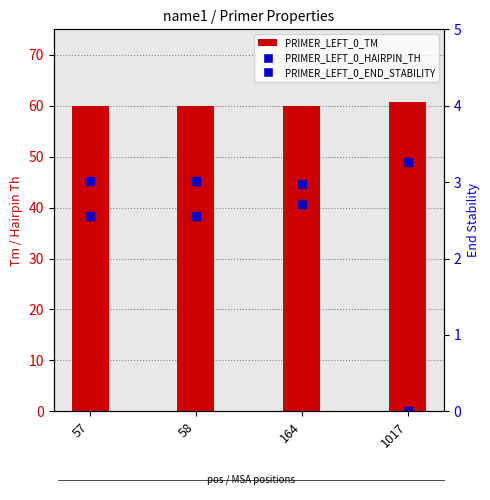

What is the total value across all series at 1017?

63.9